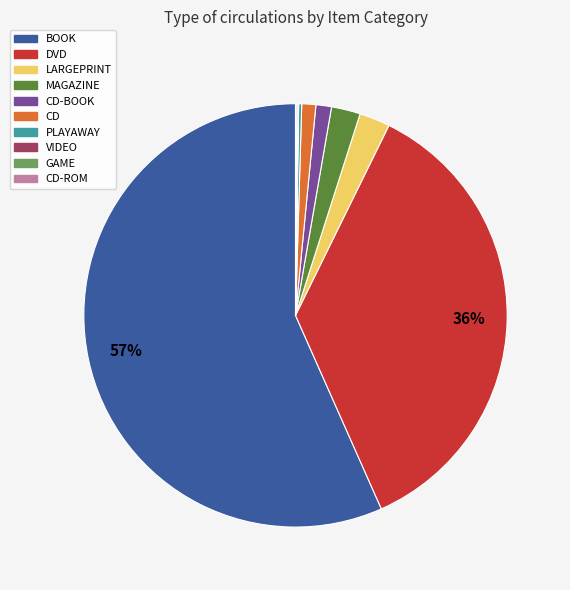

To the nearest percent, what is the average slice percentage?

10%